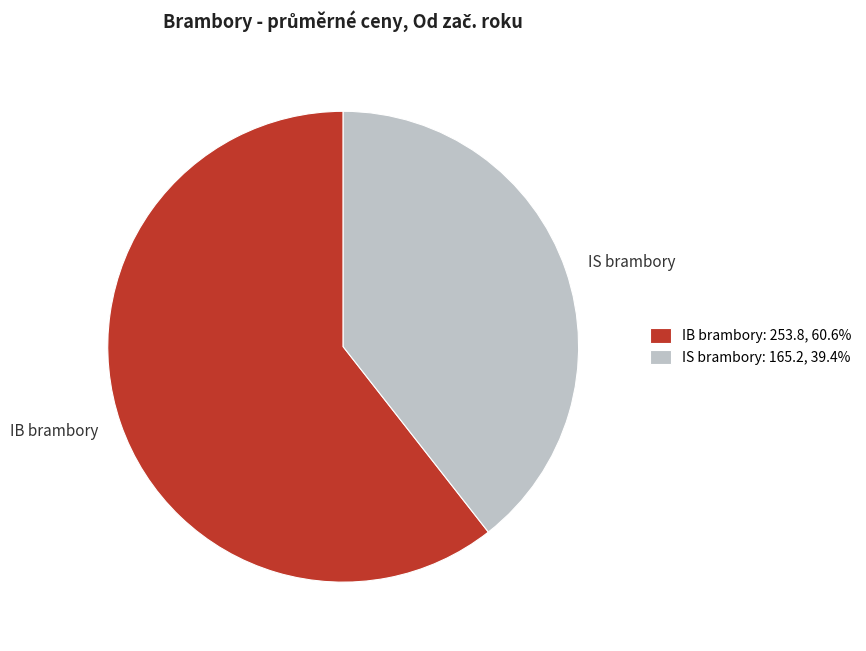

What is the majority slice?

IB brambory